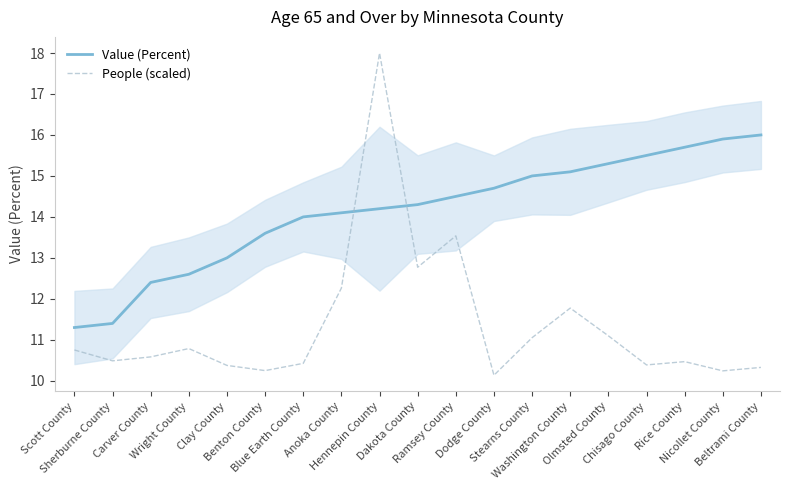

Rank the series by their maximum value, from highest to lowest.

People (scaled), Value (Percent)